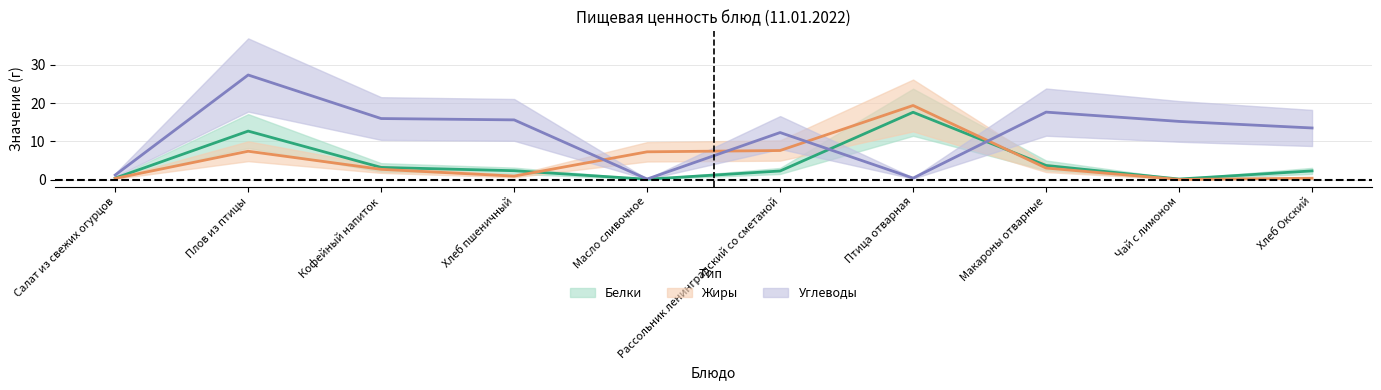

How many data points in Углеводы are less than 15?

5